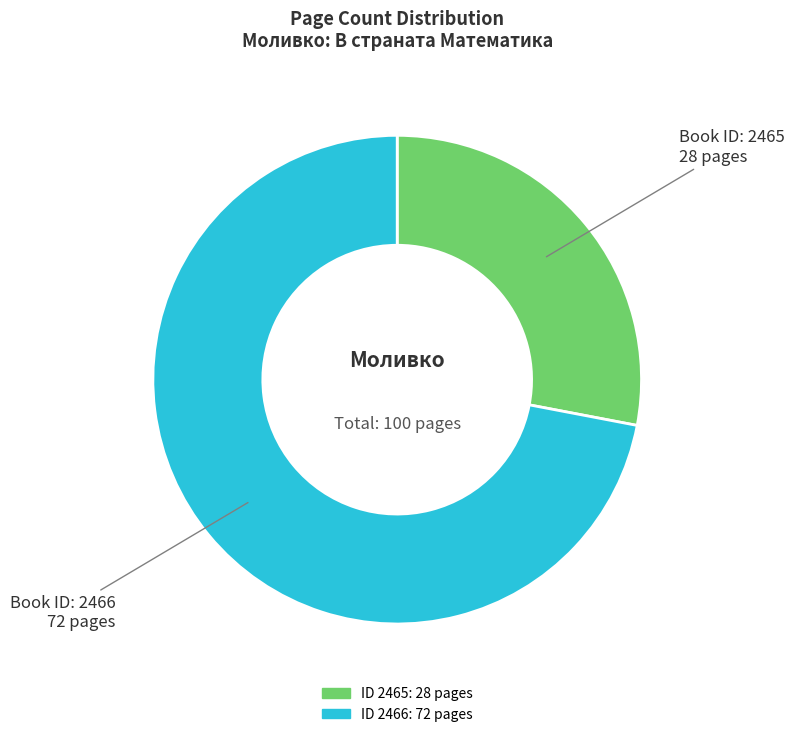

Does any single category account for the majority?

Yes